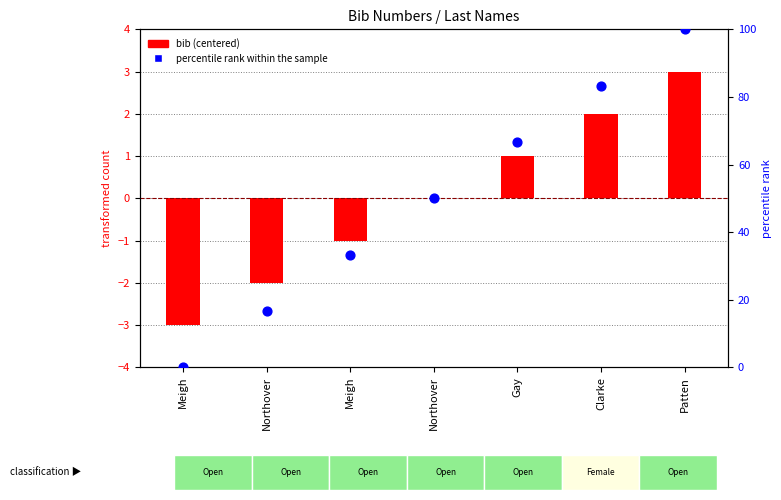

At how many categories does at least one series exceed 67?

2